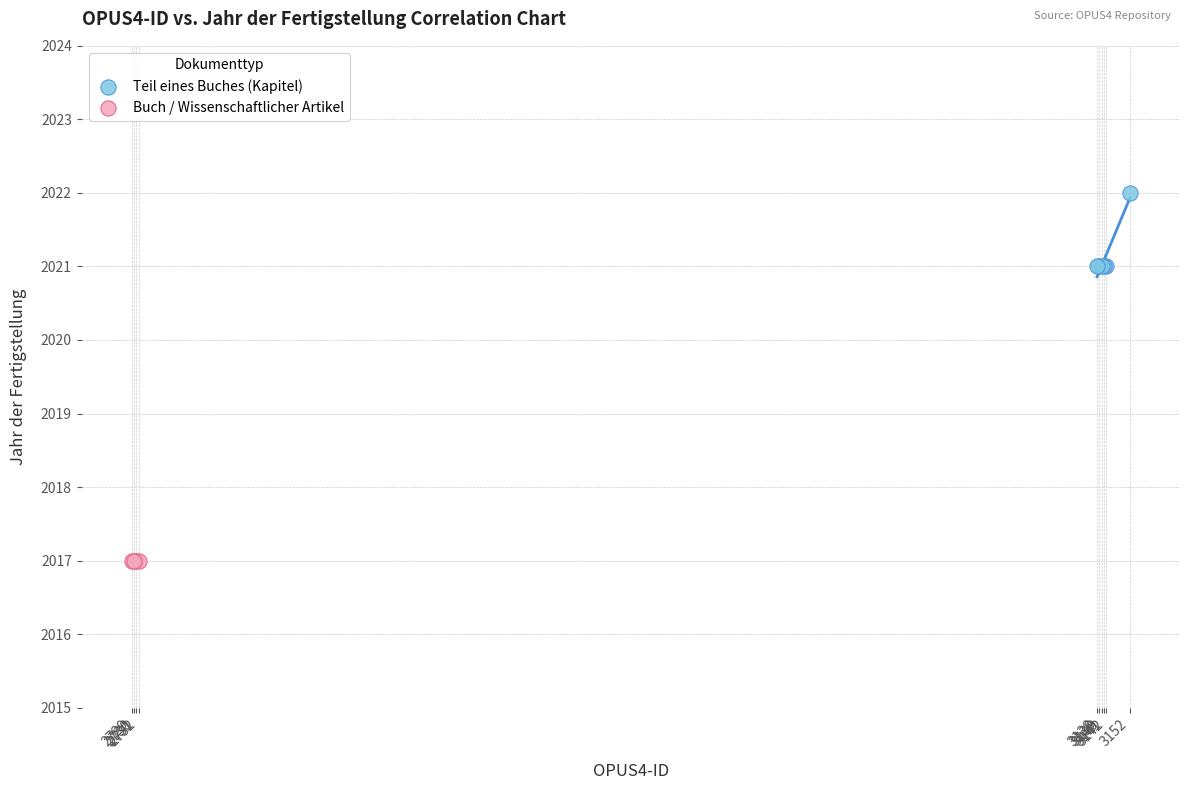

Which series reaches the maximum Y coordinate?

Teil eines Buches (Kapitel)